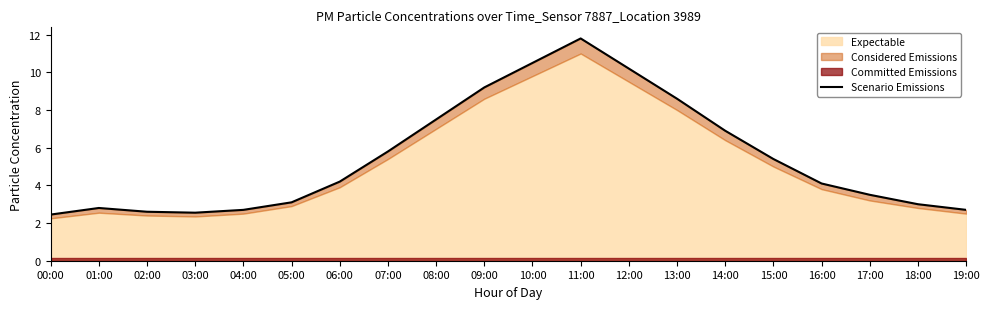

Is it true that the value at 03:00 is 0.5?

False